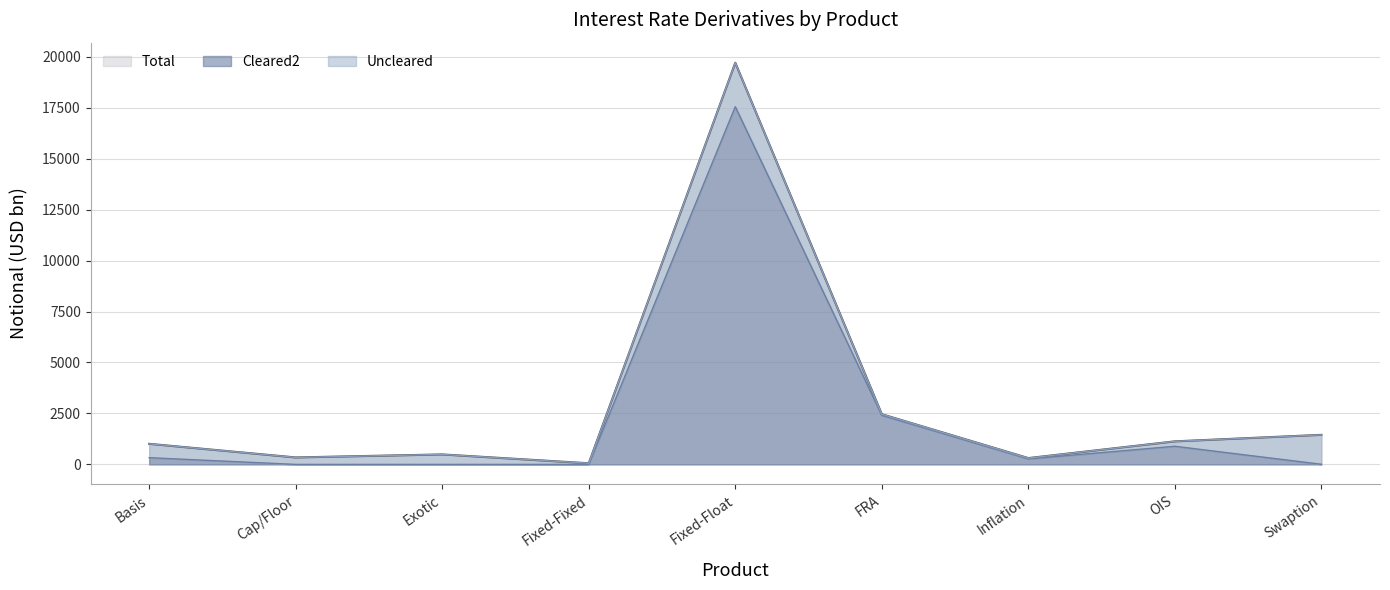

The Cleared2 series shows 480 at Inflation. True or false?

False